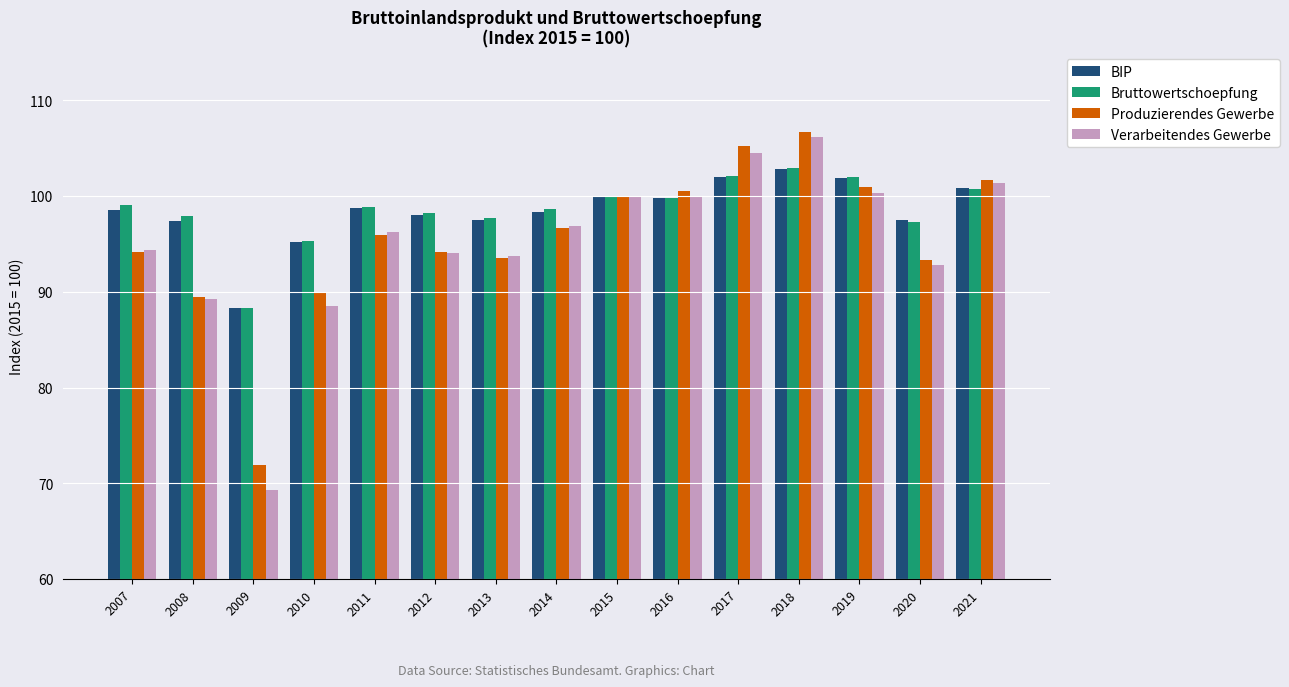

Which series has the largest range (max minus min)?

Verarbeitendes Gewerbe